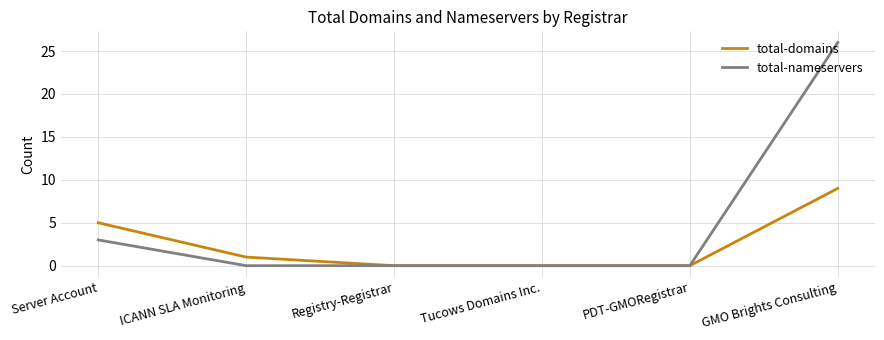

Where is total-nameservers nearest to the value 13?

Server Account